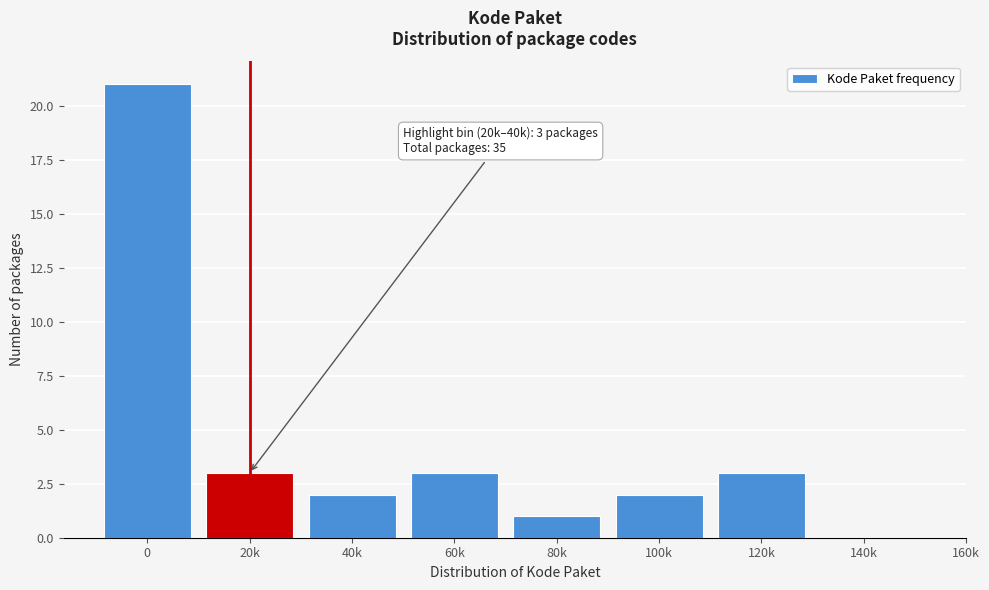

Reading right to left, extract all data points from this chart.

140k=0	120k=3	100k=2	80k=1	60k=3	40k=2	20k=3	0=21